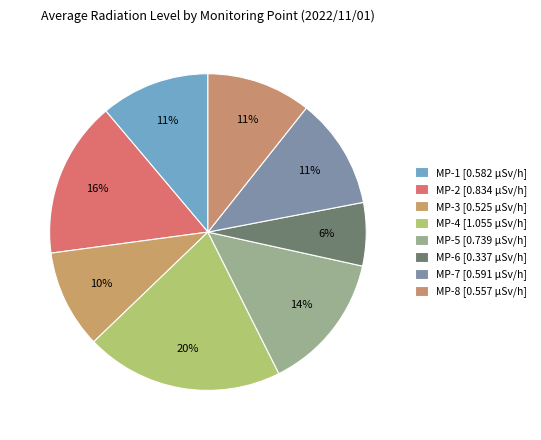

Which slice is the smallest?

MP-6